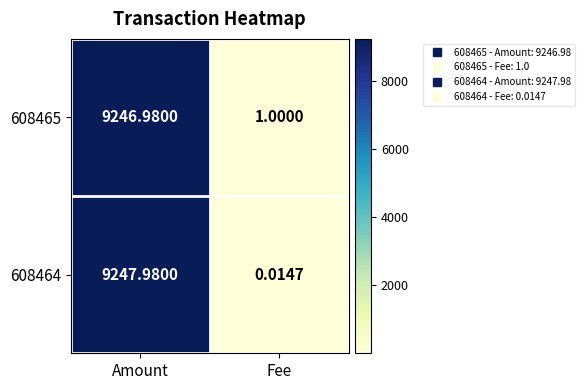

List the series in order of their peak value, highest first.

608464, 608465